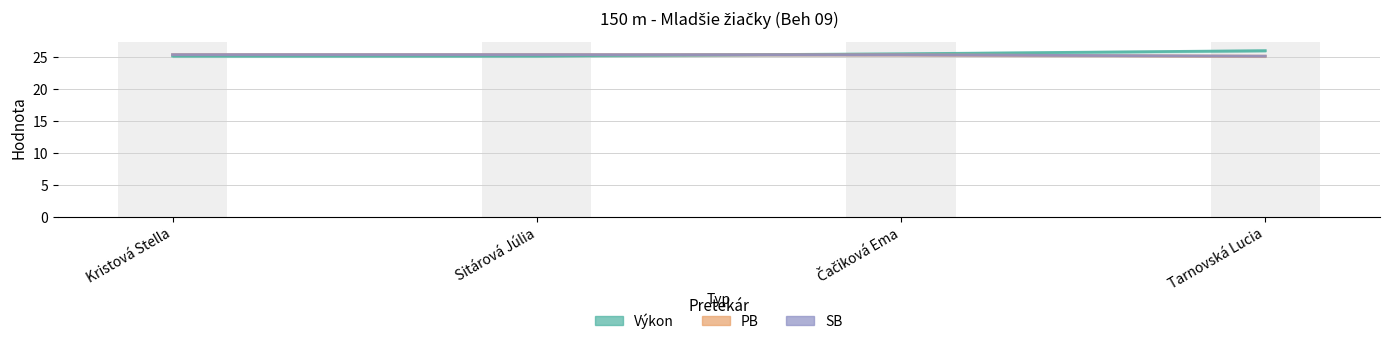

What is the difference between the Výkon values at Kristová Stella and Čačiková Ema?

0.3